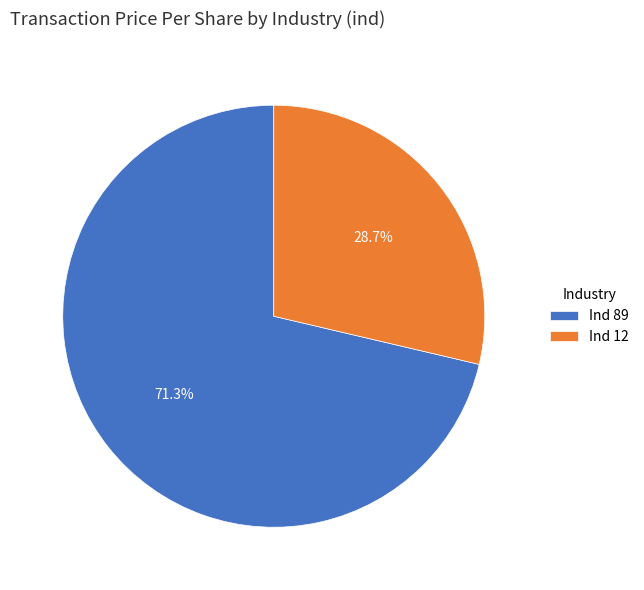

Which slice represents more than half of the pie?

Ind 89